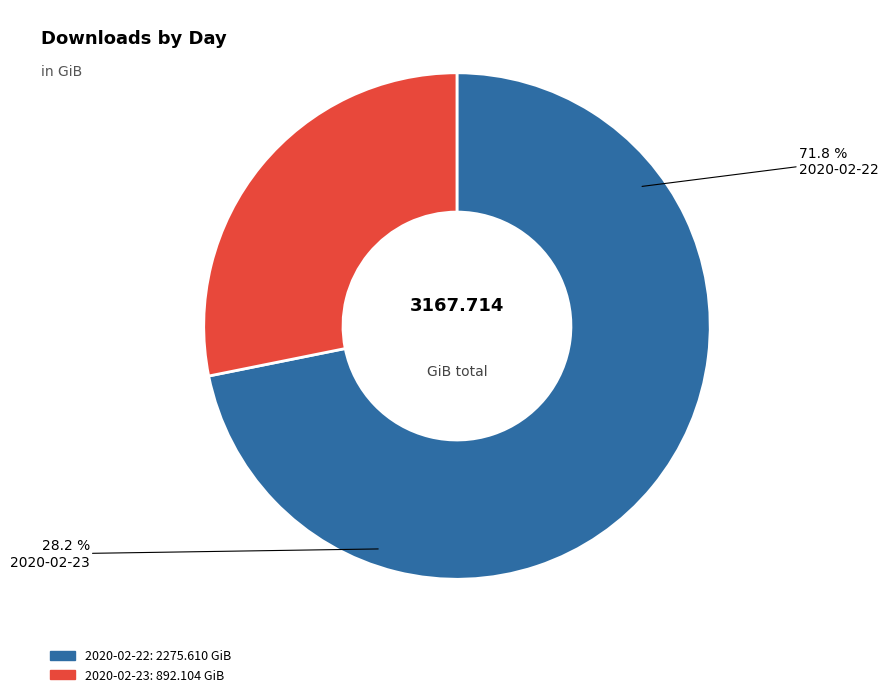

What percentage is the 2020-02-23 slice, to the nearest percent?

28%